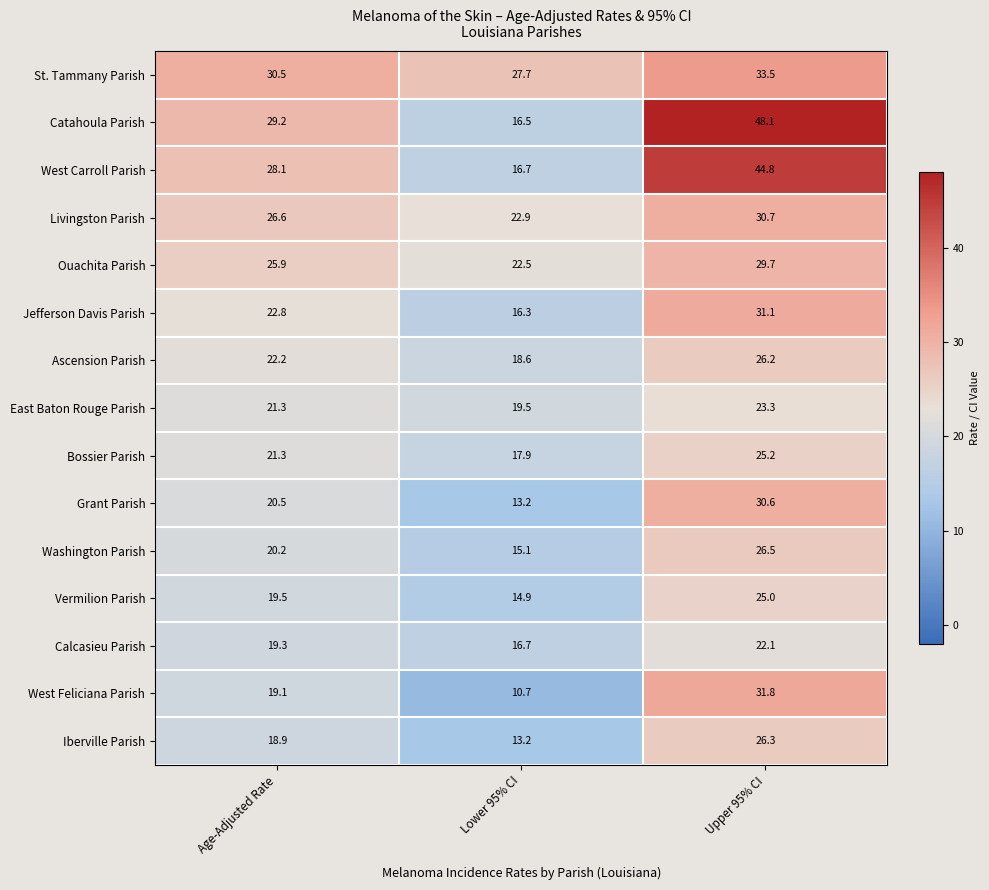

What is the smallest value displayed?

10.7